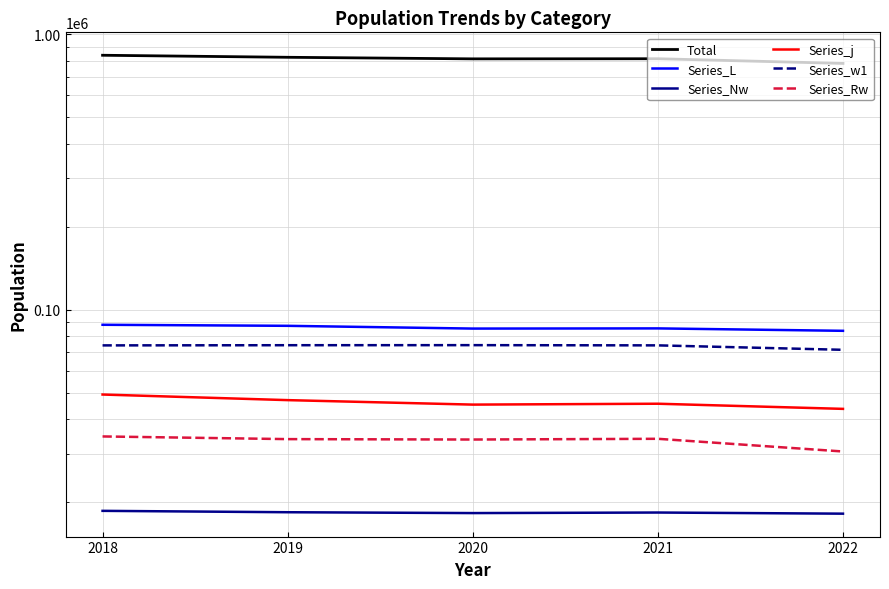

What is the difference between the maximum and minimum values in the Series_Nw series?

434